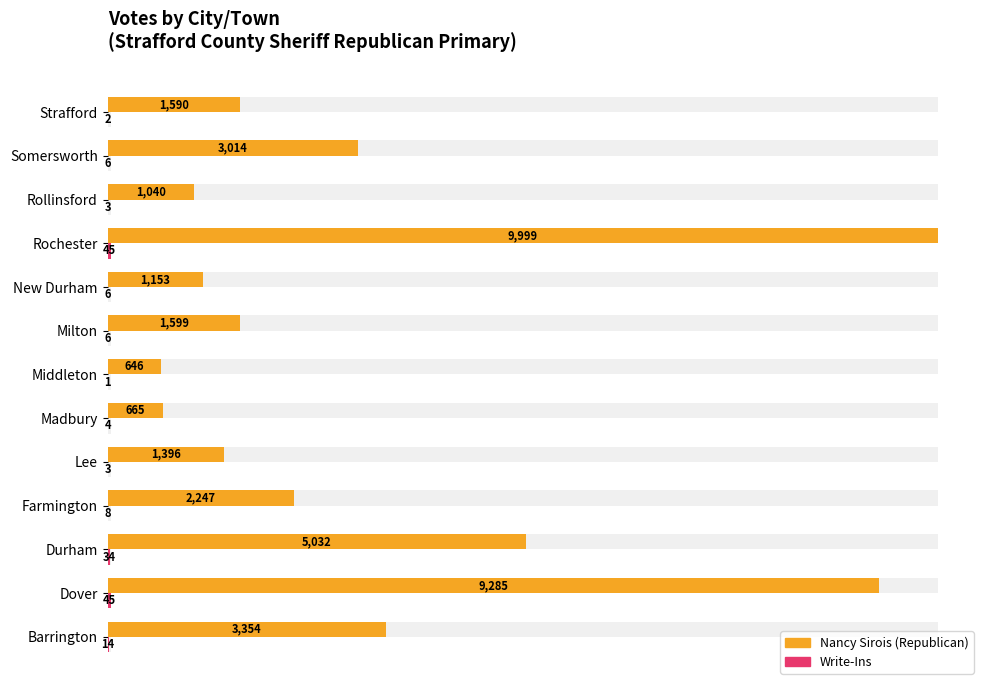

What is the approximate value of Nancy Sirois (Republican) at Barrington, to the nearest 50?

3350